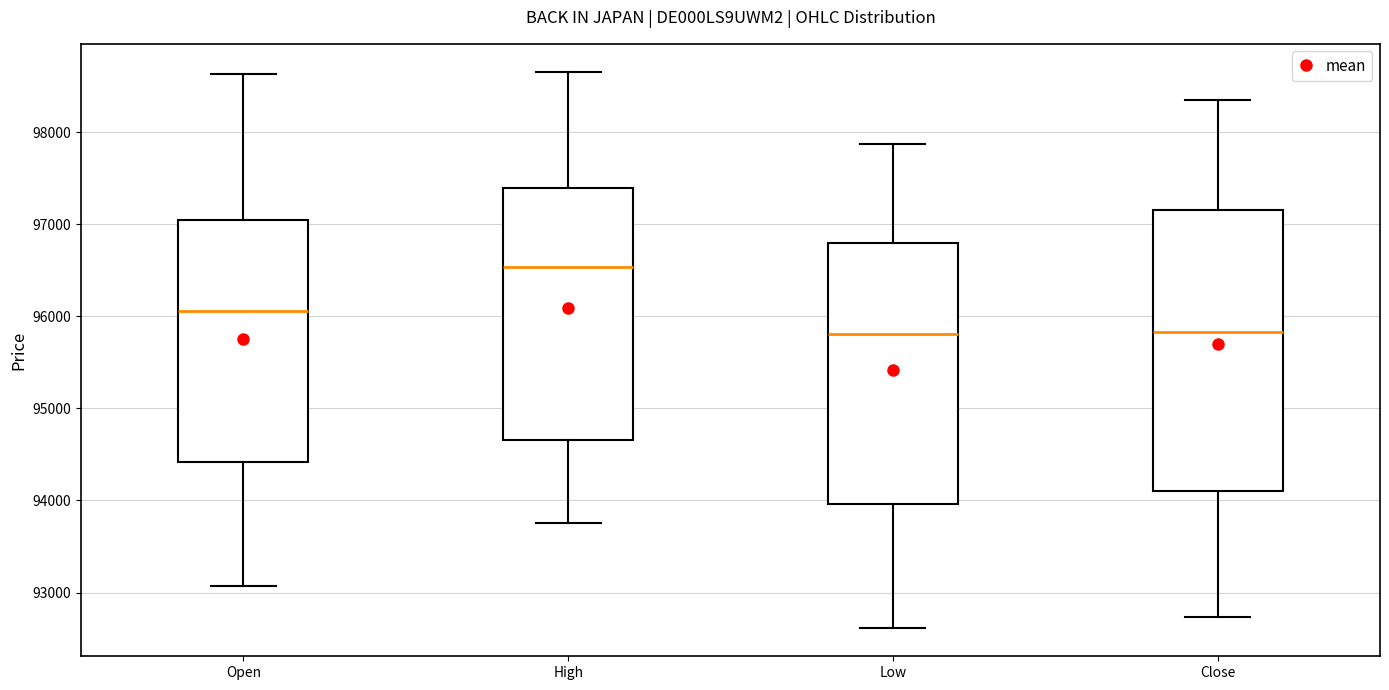

Where is the lower edge of the box for Close on the y-axis? The values are not printed on the chart, so give them approximately, as read against the axis.

94100